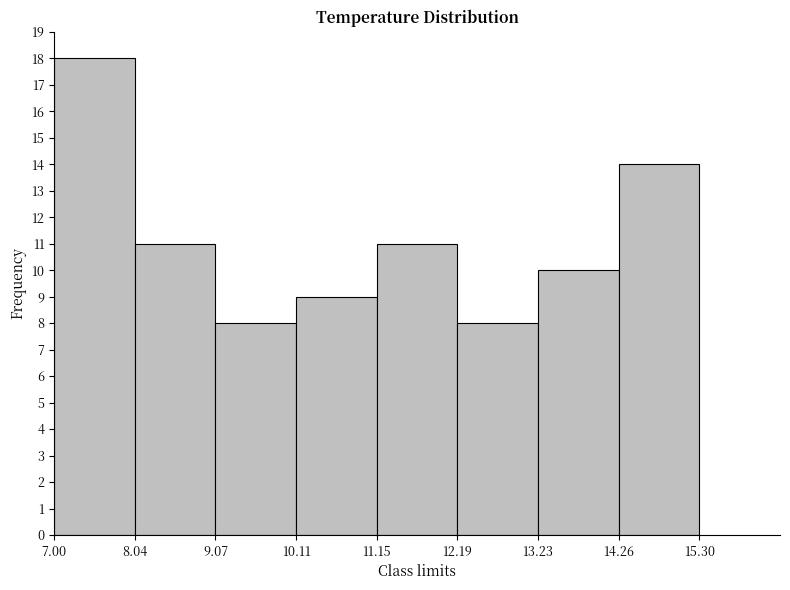

Reading left to right, transcribe this chart: for each bar, give the range it covers on the x-axis and its height. The values are not printed on the chart, so give them approximately, as read against the axis.

7.00 to 8.04: 18
8.04 to 9.07: 11
9.07 to 10.11: 8
10.11 to 11.15: 9
11.15 to 12.19: 11
12.19 to 13.23: 8
13.23 to 14.26: 10
14.26 to 15.30: 14